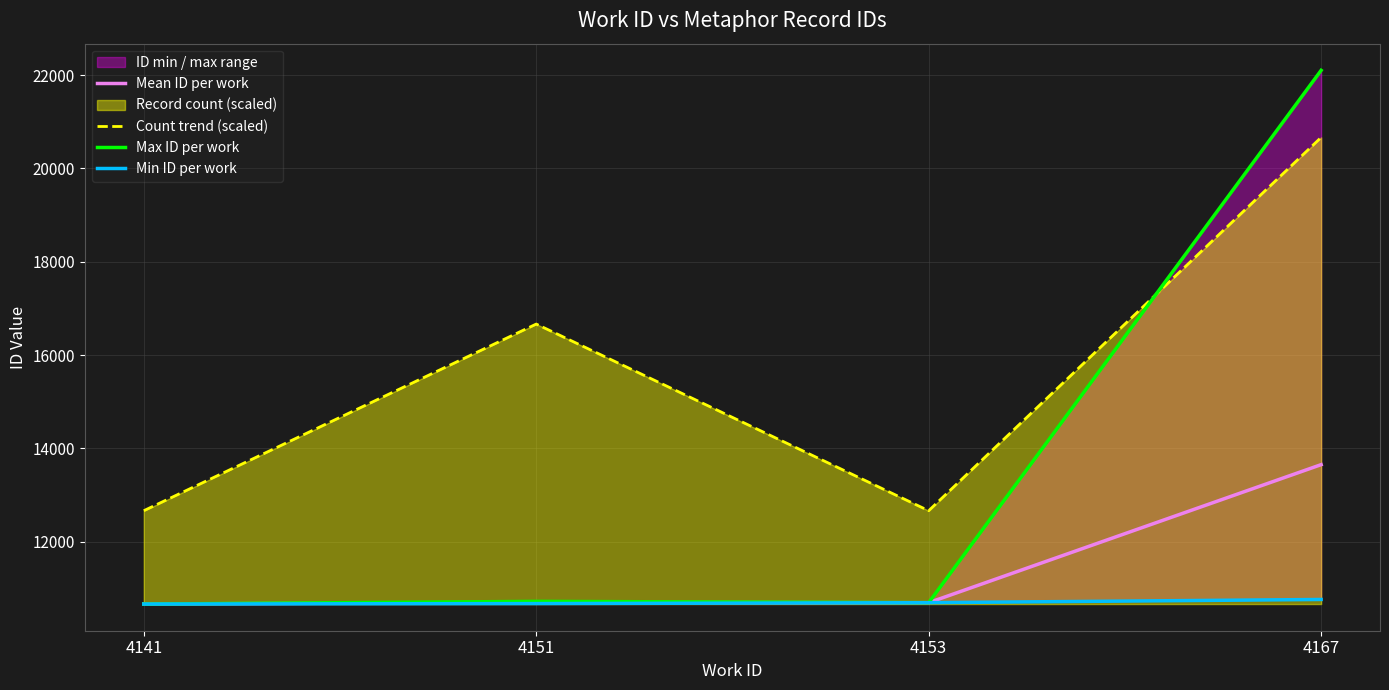

True or false: Mean ID per work and Max ID per work intersect in this chart.

False